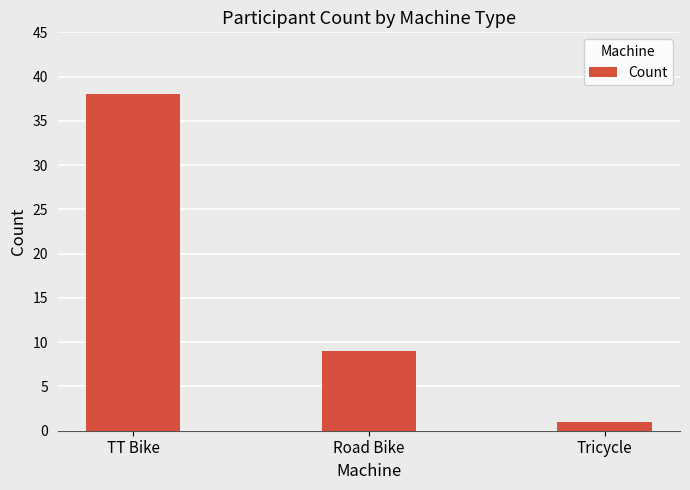

What is the ratio of the value at Road Bike to the value at TT Bike?

0.2